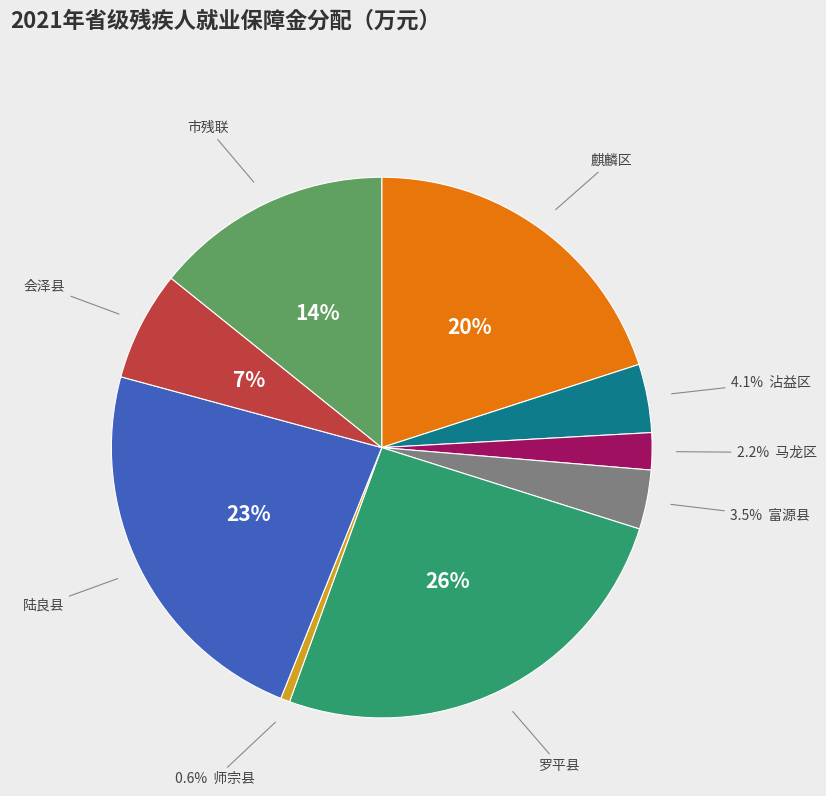

To the nearest percent, what is the difference between the largest and smallest slice percentages?

25%